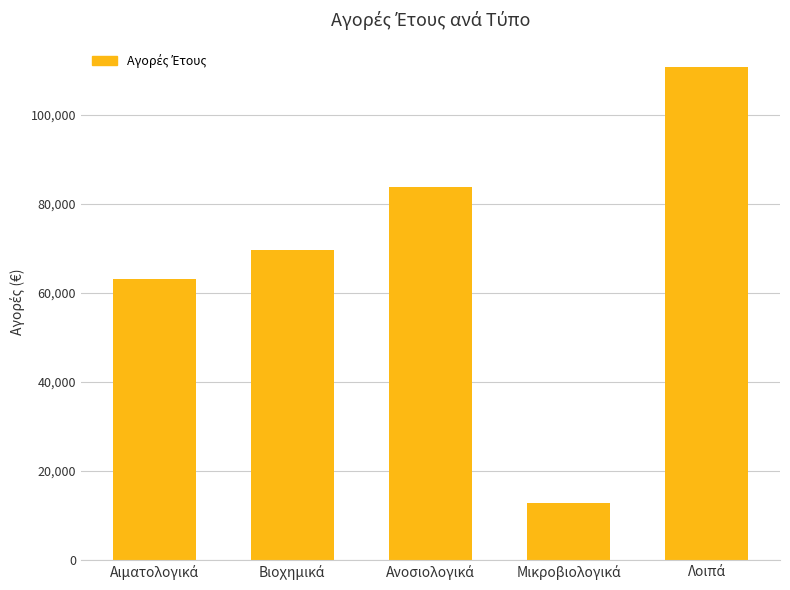

What is the maximum value shown in the chart?

110743.8